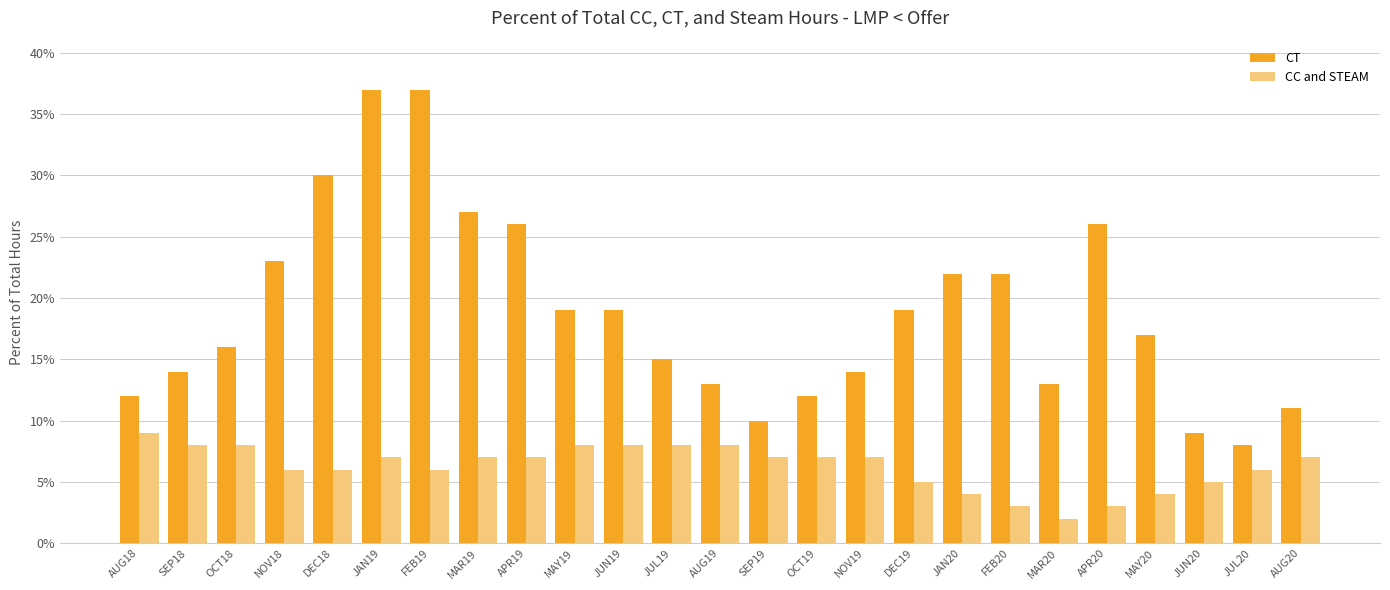

Which category has the lowest value in the CC and STEAM series?

MAR20